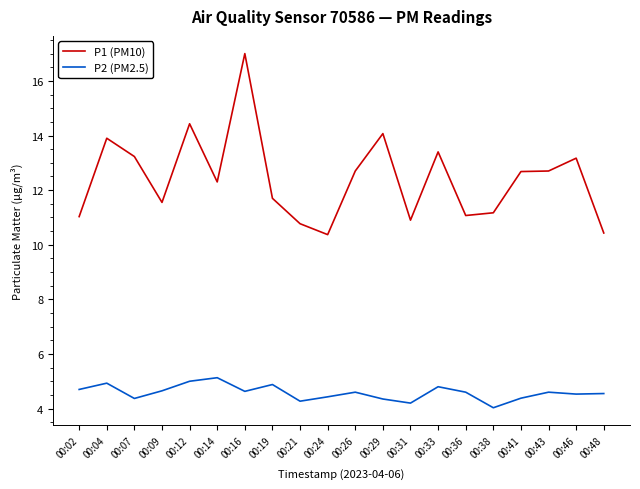

Which series has the largest total across all categories?

P1 (PM10)